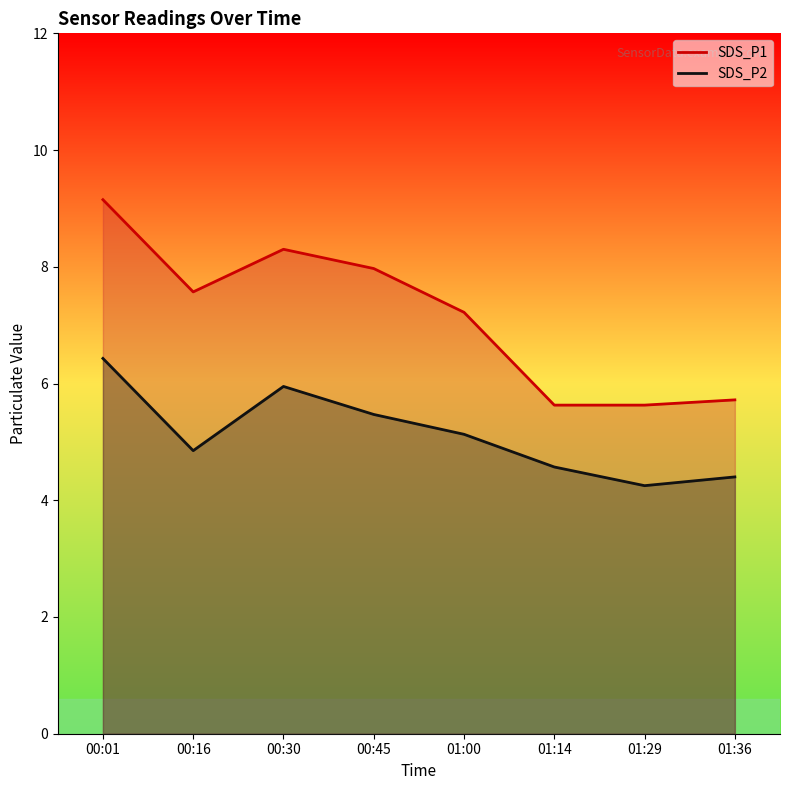

True or false: SDS_P2 and SDS_P1 cross at least once.

False